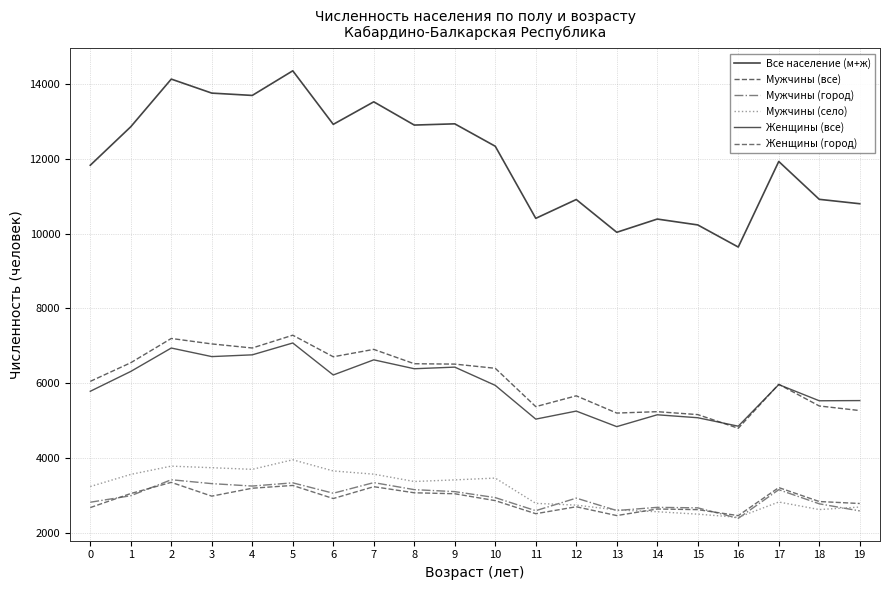

Reading right to left, extract all data points from this chart.

Все население (м+ж): 10801	10919	11932	9642	10234	10391	10037	10914	10410	12339	12939	12906	13528	12925	14358	13699	13761	14136	12861	11831
Мужчины (все): 5267	5390	5970	4793	5159	5237	5200	5661	5372	6398	6510	6520	6904	6706	7283	6941	7050	7196	6547	6048
Мужчины (город): 2582	2772	3150	2383	2664	2677	2592	2924	2588	2938	3098	3151	3339	3055	3333	3247	3312	3416	2988	2814
Мужчины (село): 2685	2618	2820	2410	2495	2560	2608	2737	2784	3460	3412	3369	3565	3651	3950	3694	3738	3780	3559	3234
Женщины (все): 5534	5529	5962	4849	5075	5154	4837	5253	5038	5941	6429	6386	6624	6219	7075	6758	6711	6940	6314	5783
Женщины (город): 2780	2833	3206	2456	2616	2633	2457	2693	2507	2857	3041	3067	3230	2913	3263	3189	2977	3346	3047	2671